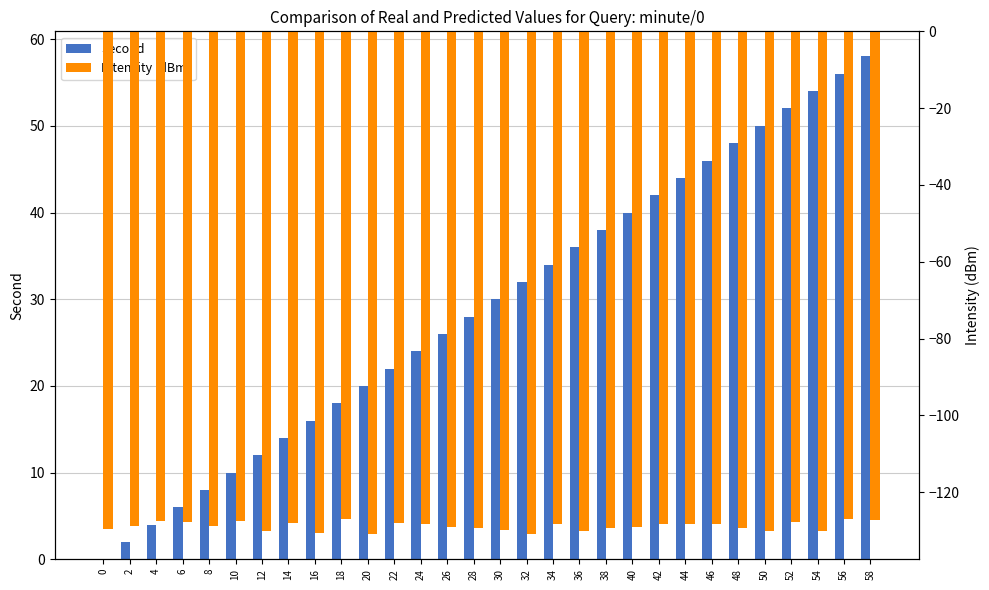

List the labels in order of Intensity (dBm) value, largest first.

18, 56, 58, 4, 10, 6, 52, 14, 22, 34, 46, 24, 44, 42, 8, 2, 26, 40, 38, 28, 48, 0, 30, 54, 50, 12, 36, 16, 32, 20